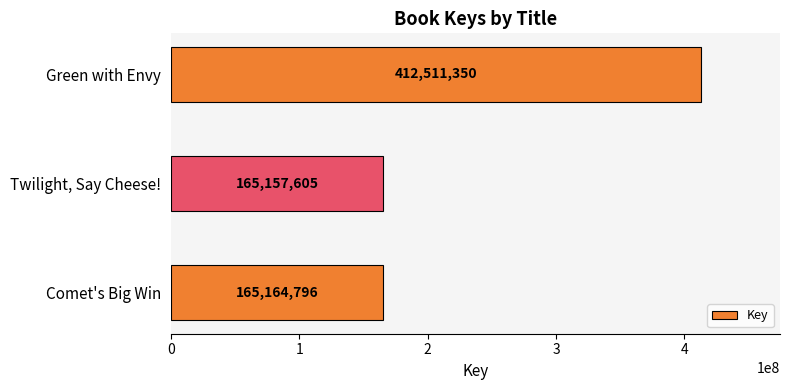

How many bars are there in total?

3